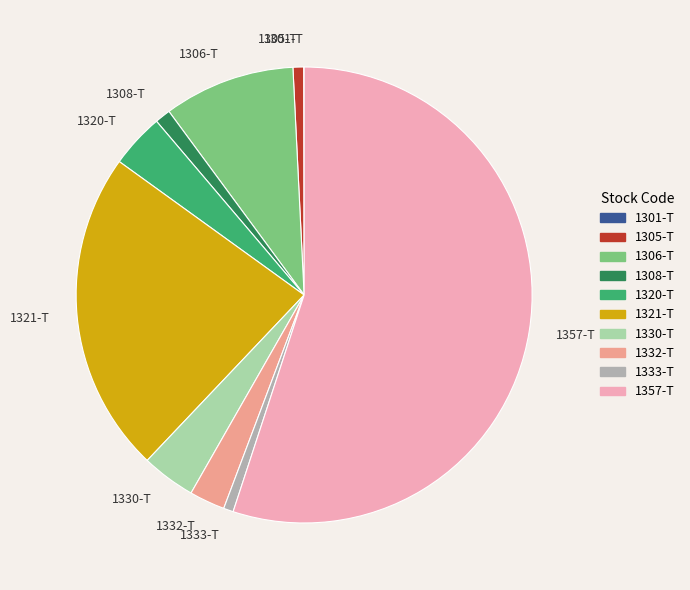

Between 1306-T and 1333-T, which is larger?

1306-T